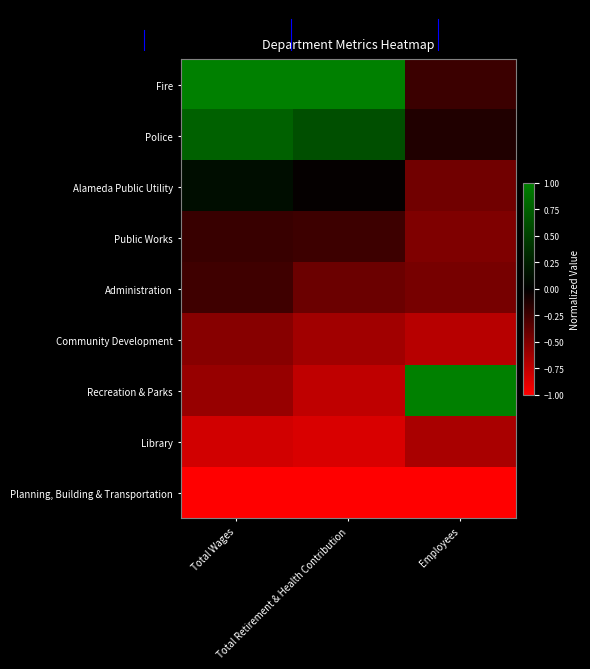

List the series in order of their peak value, lowest first.

Planning, Building & Transportation, Library, Community Development, Administration, Public Works, Alameda Public Utility, Police, Fire, Recreation & Parks